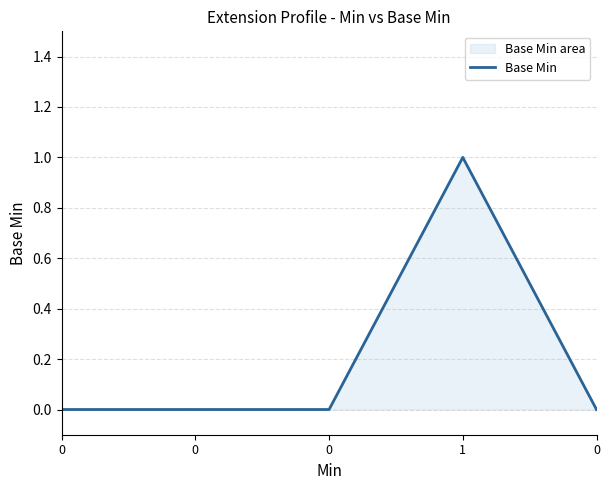

Count the values in the range 0 to 1.

5